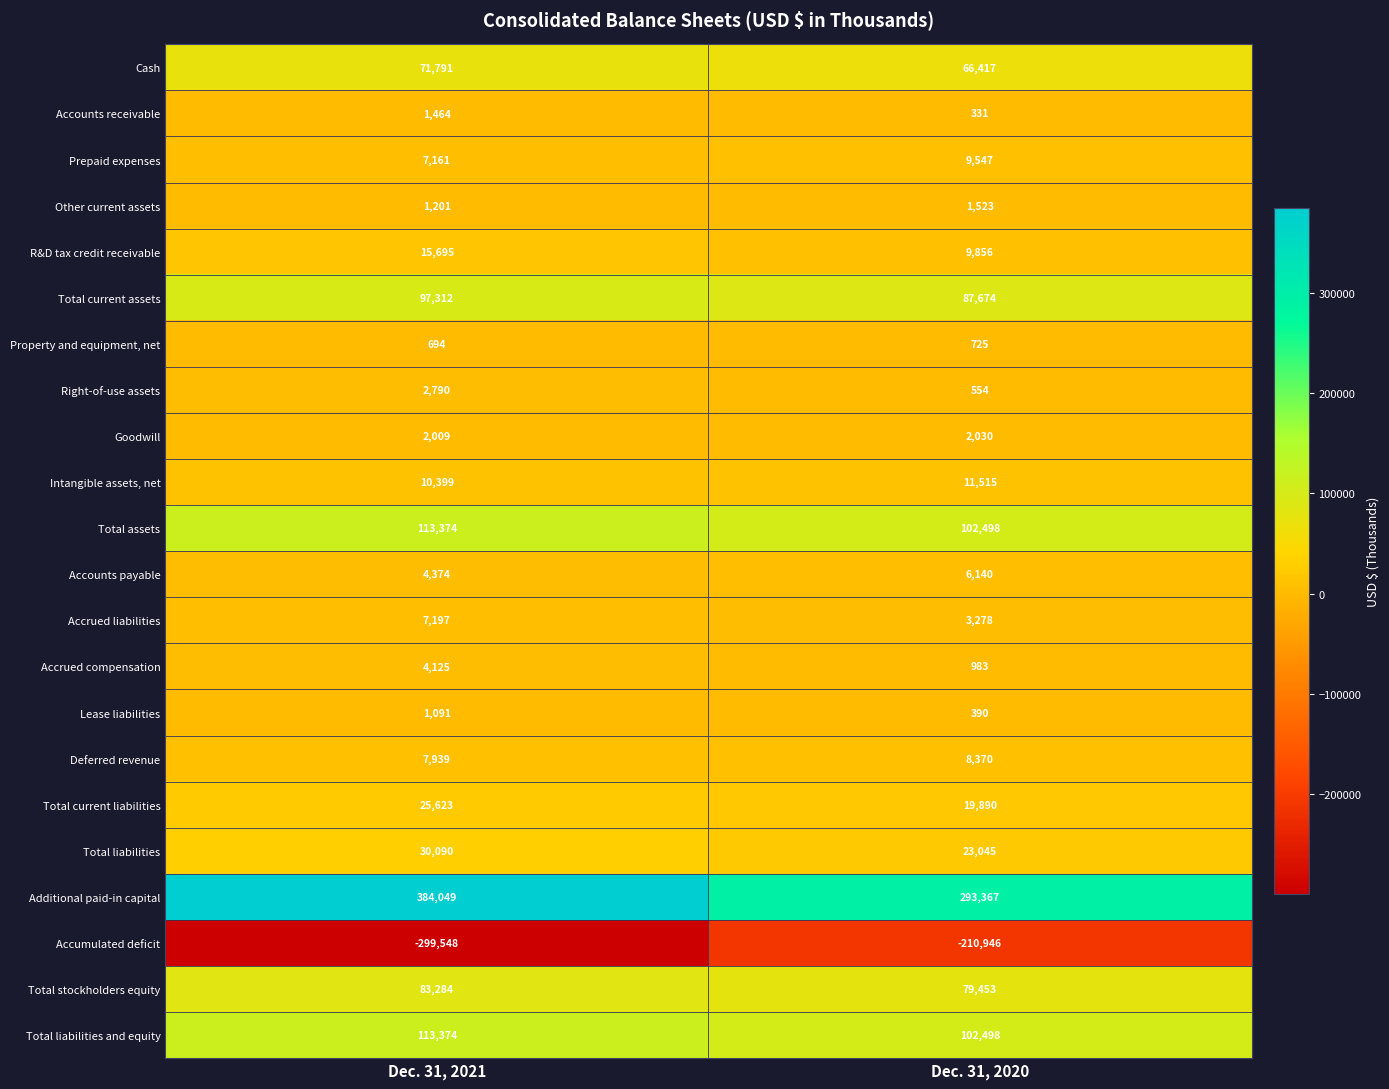

Which label corresponds to the largest value in the chart?

Dec. 31, 2021